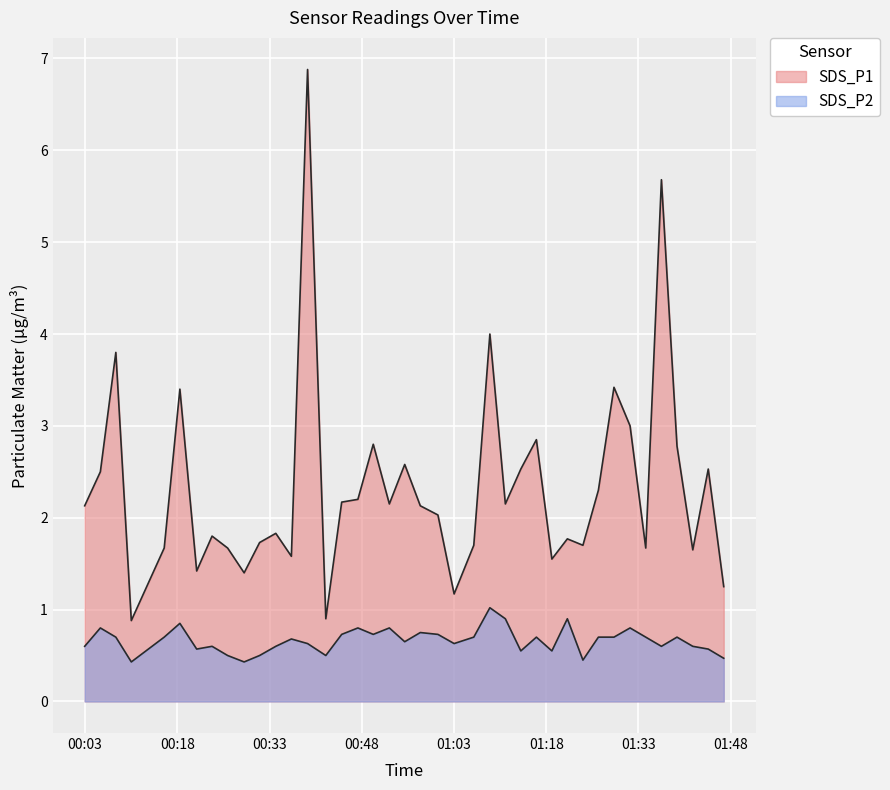

What are all the series names shown in the legend?

SDS_P1, SDS_P2